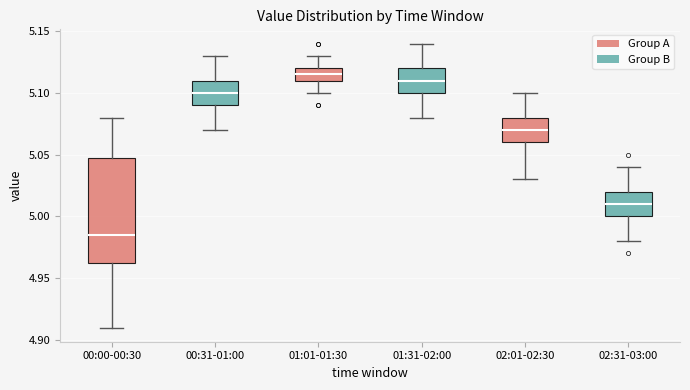

Where does the median line of the box for 02:01-02:30 sit on the y-axis? The values are not printed on the chart, so give them approximately, as read against the axis.

5.070